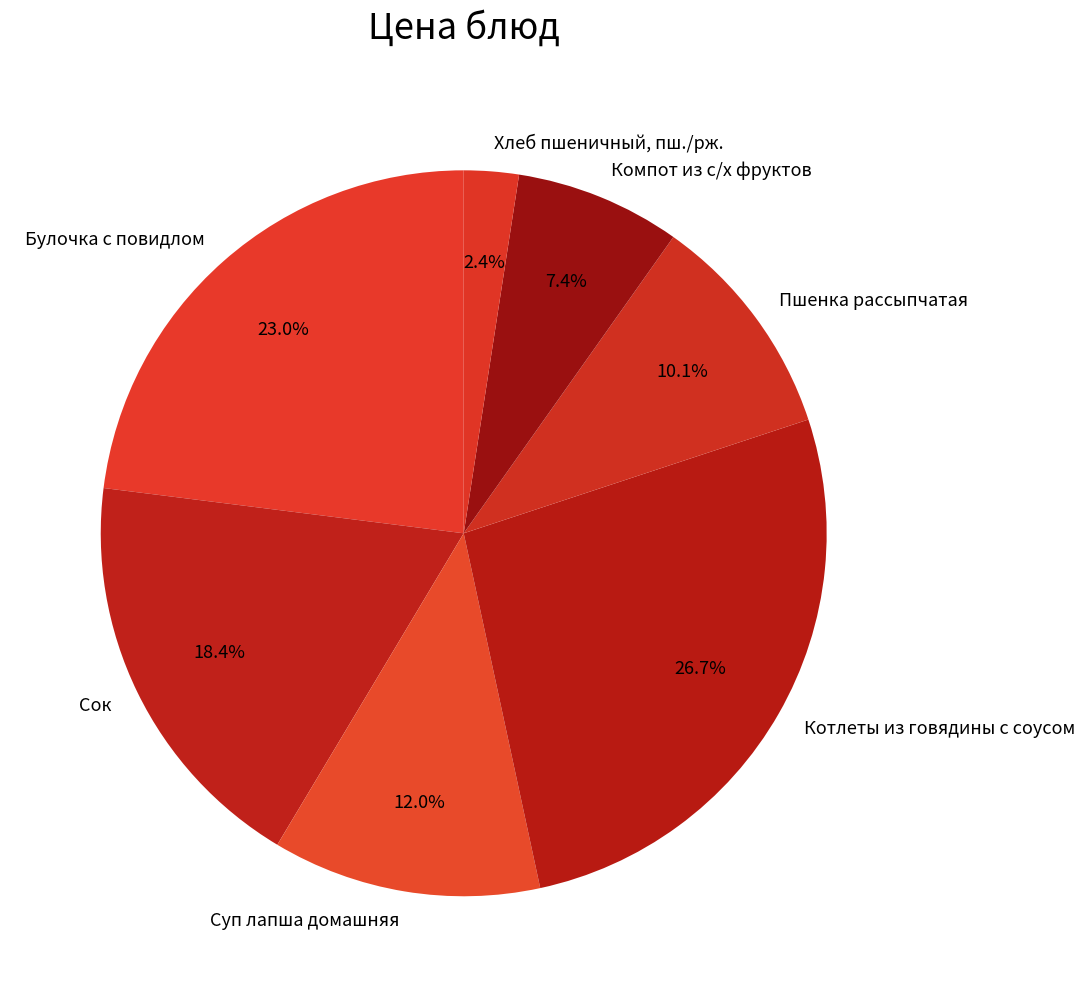

What percentage is NOT represented by Булочка с повидлом?

77.0%